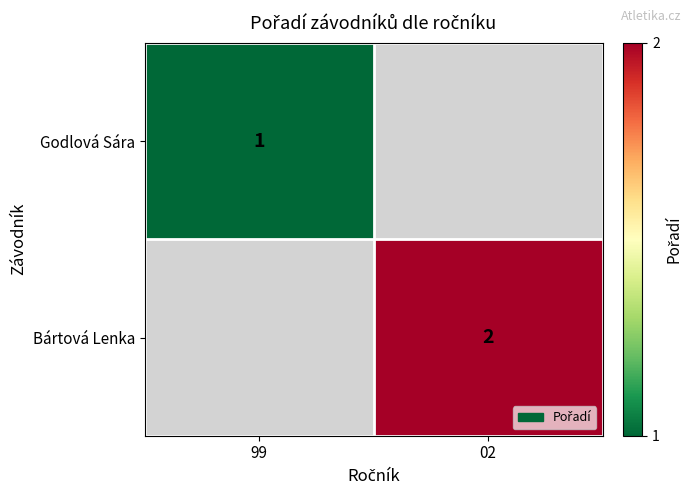

What is the greatest value displayed?

2.0